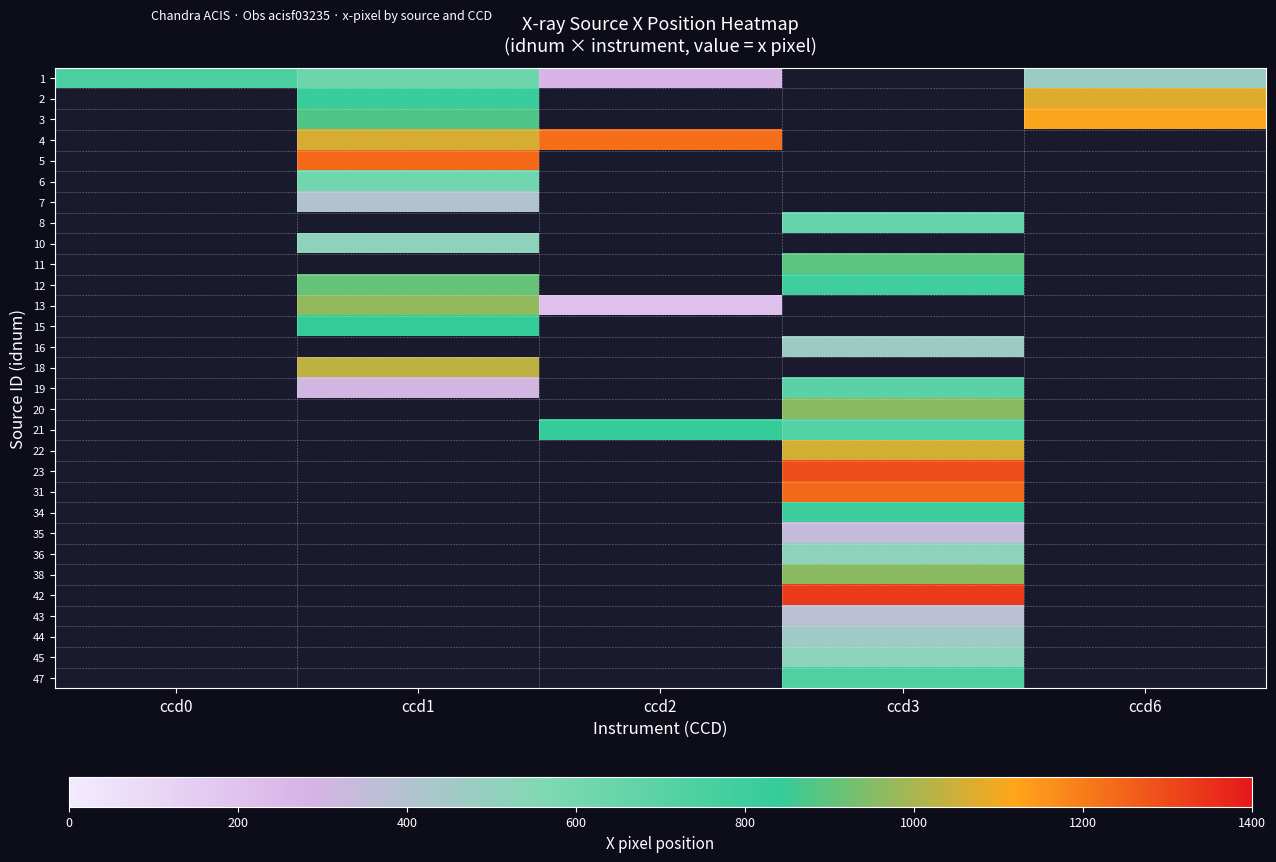

Between ccd6 and ccd3, which is larger?

ccd3